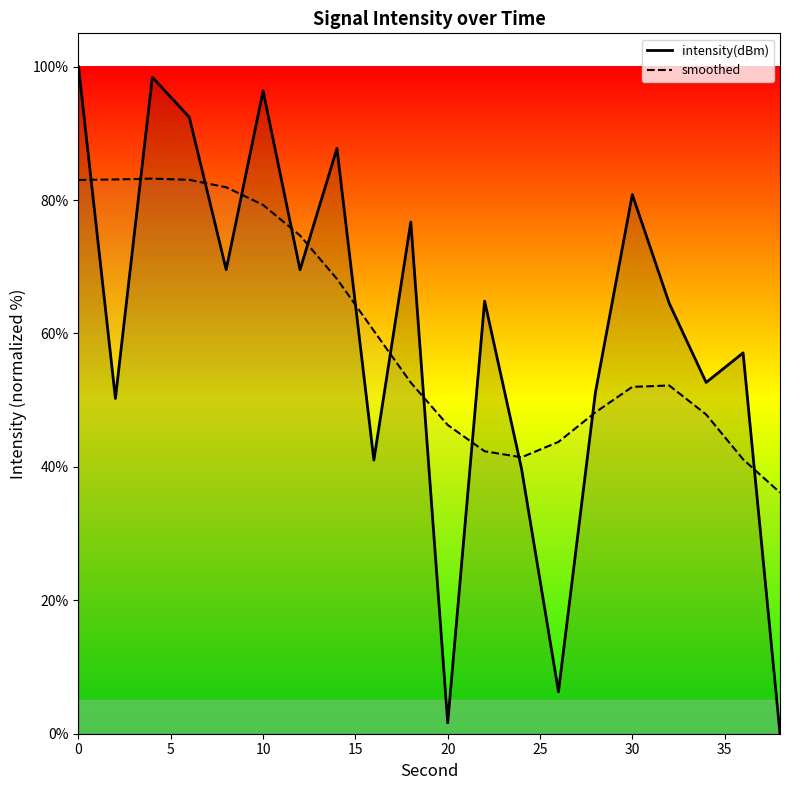

What is the difference between the maximum and minimum values in the smoothed series?

47.1